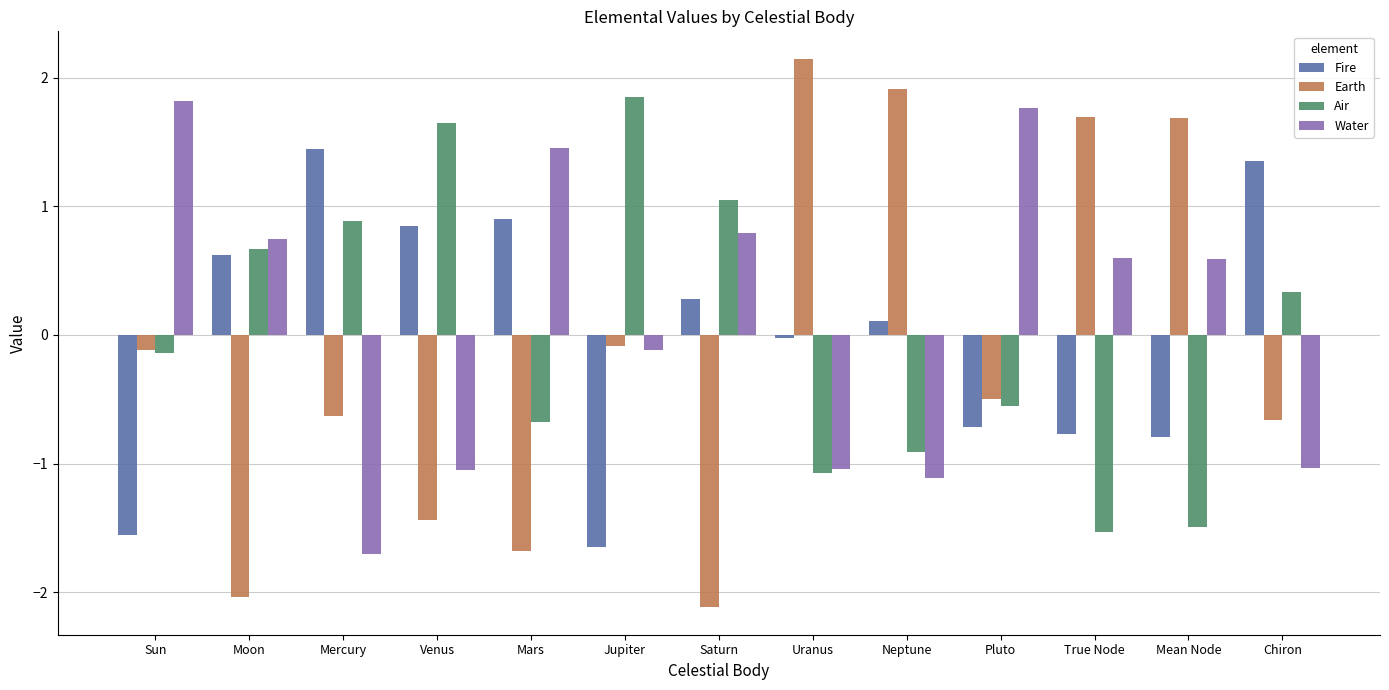

The value of Earth at Venus is -2.1. True or false?

False